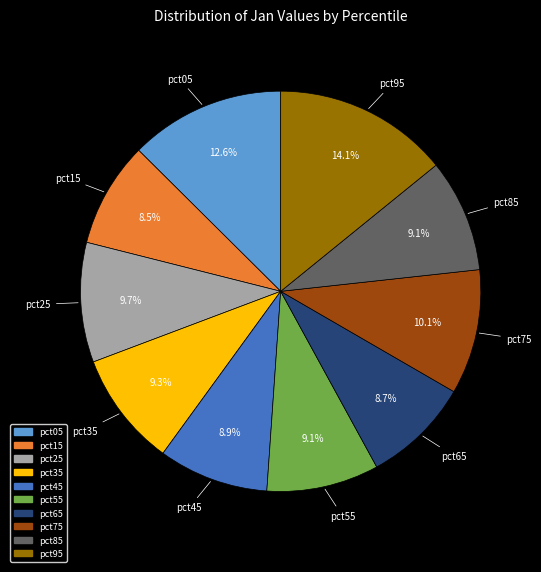

To the nearest percent, what percentage of the pie is pct95?

14%